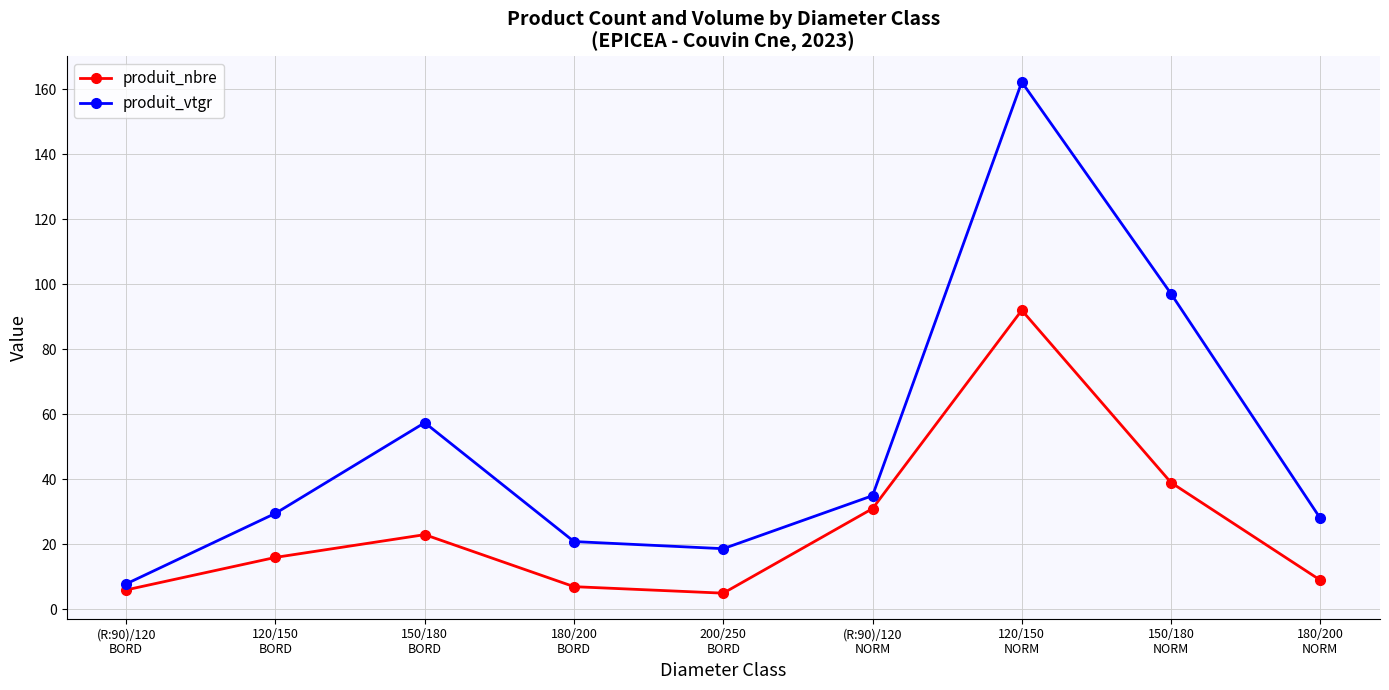

Is it true that produit_nbre equals 33.9 at 150/180
BORD?

False